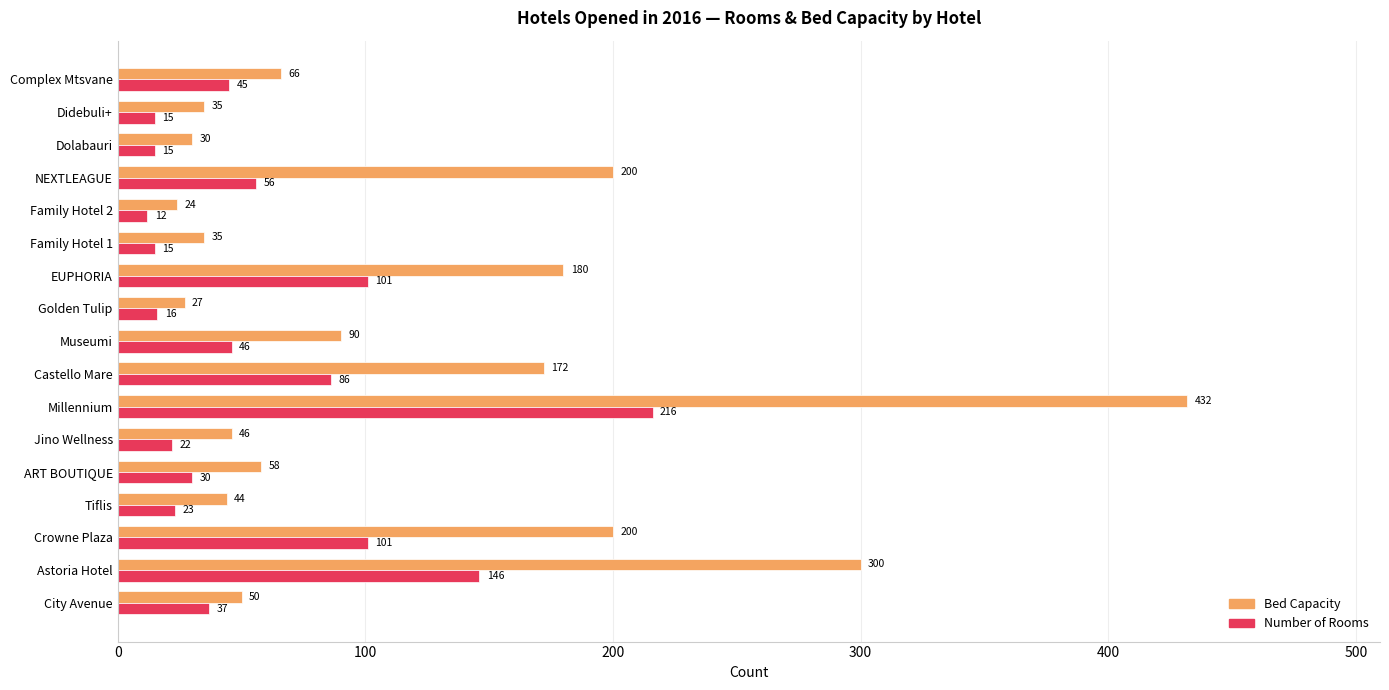

What is the sum of all Bed Capacity values?

1989